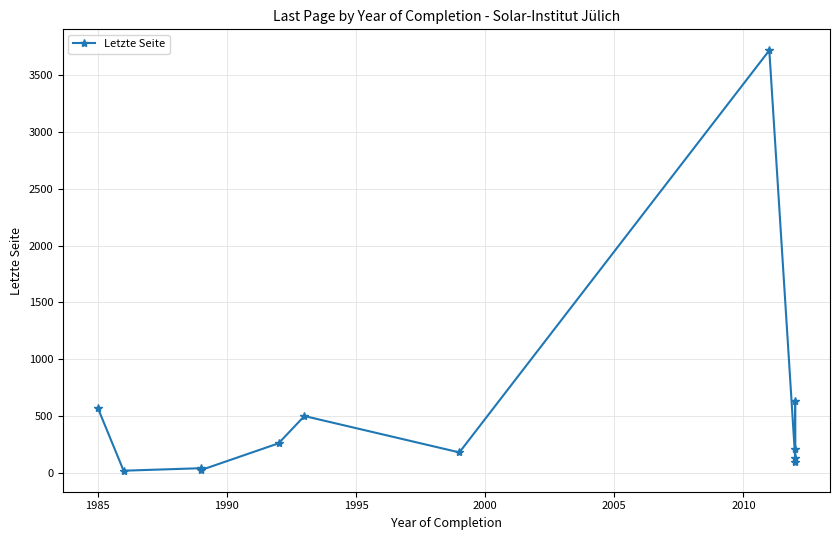

What is the difference between the second highest and minimum values?

617